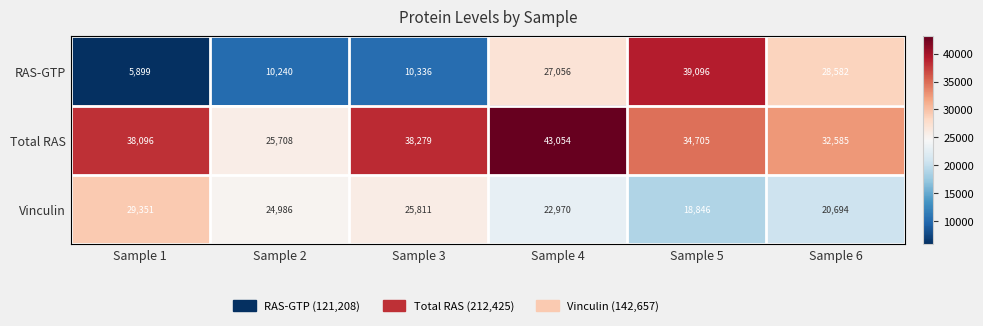

Rank the series by their maximum value, from highest to lowest.

Total RAS, RAS-GTP, Vinculin